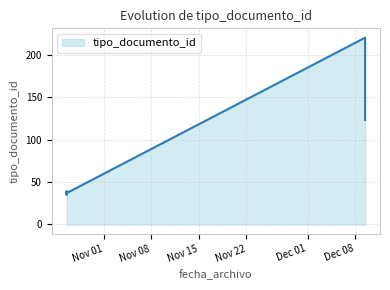

List the labels in order of value, largest first.

2022-12-09 10:54:00, 2022-12-09 10:54:00, 2022-10-26 13:36:39, 2022-10-26 13:36:39, 2022-10-26 13:36:39, 2022-10-26 13:36:39, 2022-10-26 13:36:39